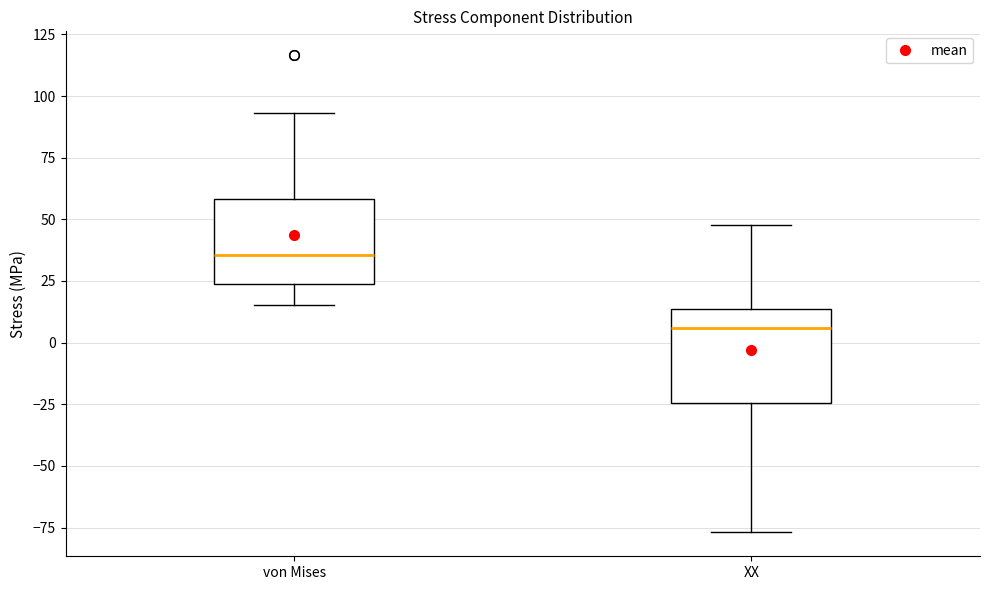

Where does the lower whisker of the box for XX end on the y-axis? The values are not printed on the chart, so give them approximately, as read against the axis.

-75